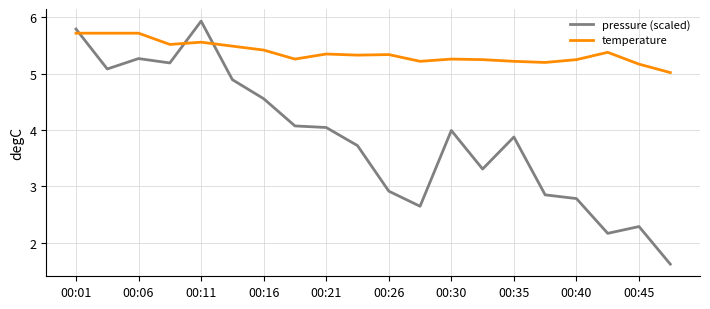

Which series has the largest total across all categories?

temperature